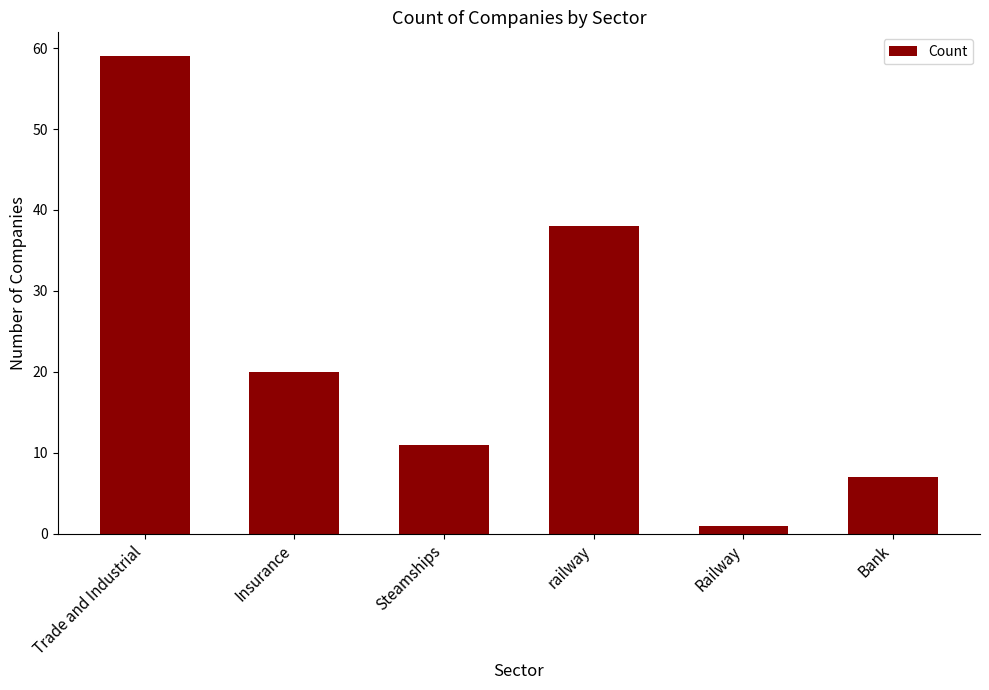

What is the value of the 6th bar from the left?

7